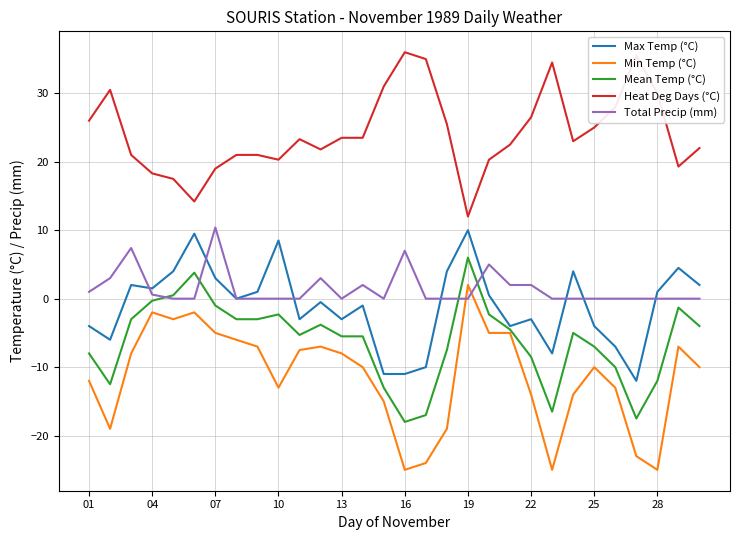

True or false: Min Temp (°C) and Heat Deg Days (°C) intersect in this chart.

False